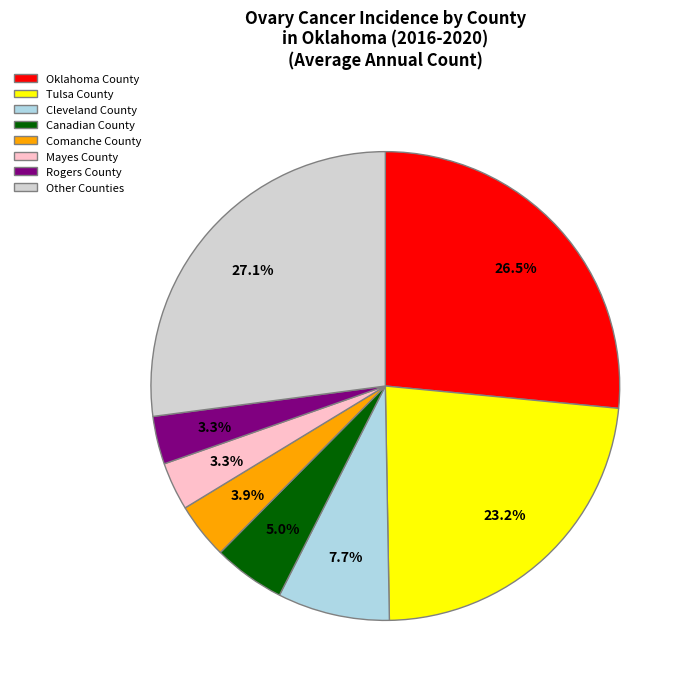

Approximately how many times larger is the value at Other Counties compared to Mayes County?

8.2